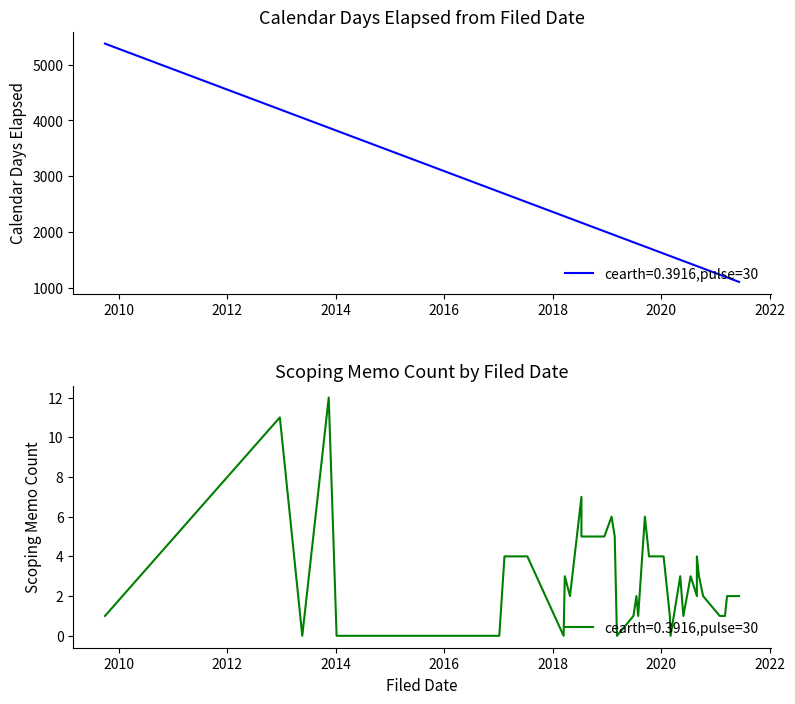

What is the greatest value displayed?

5375